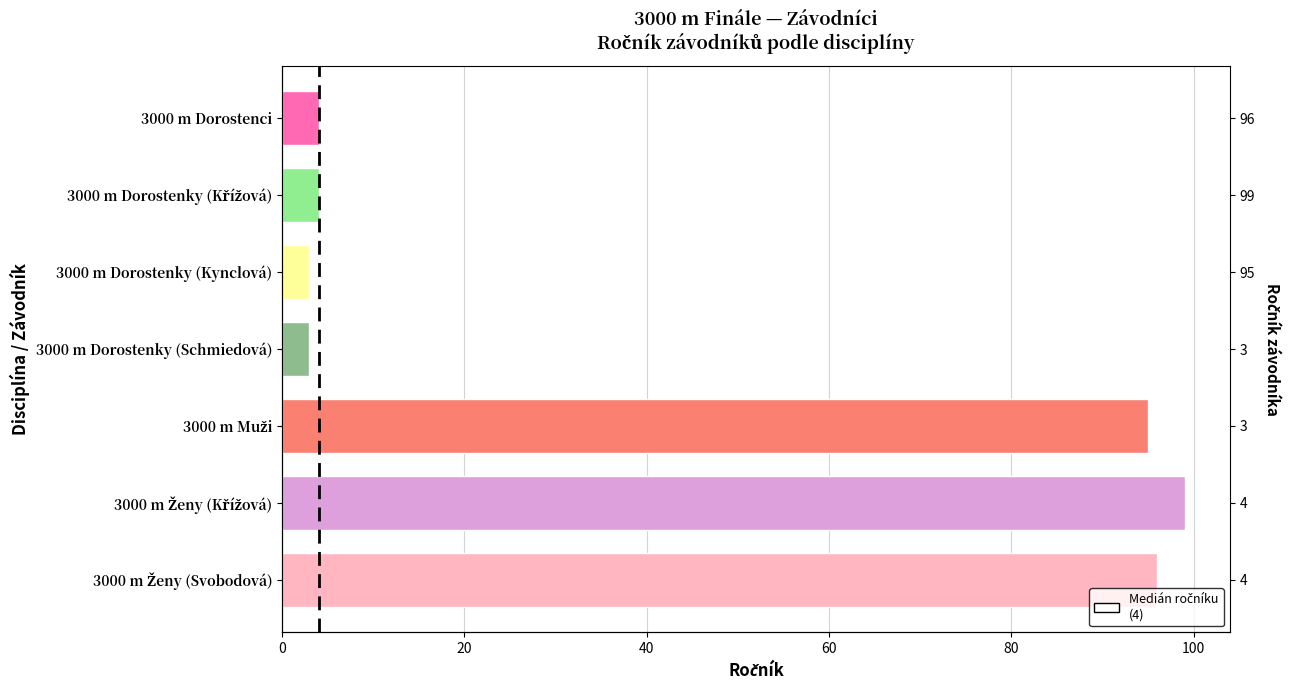

The chart shows a value of 4 at 3000 m Dorostenci. True or false?

True